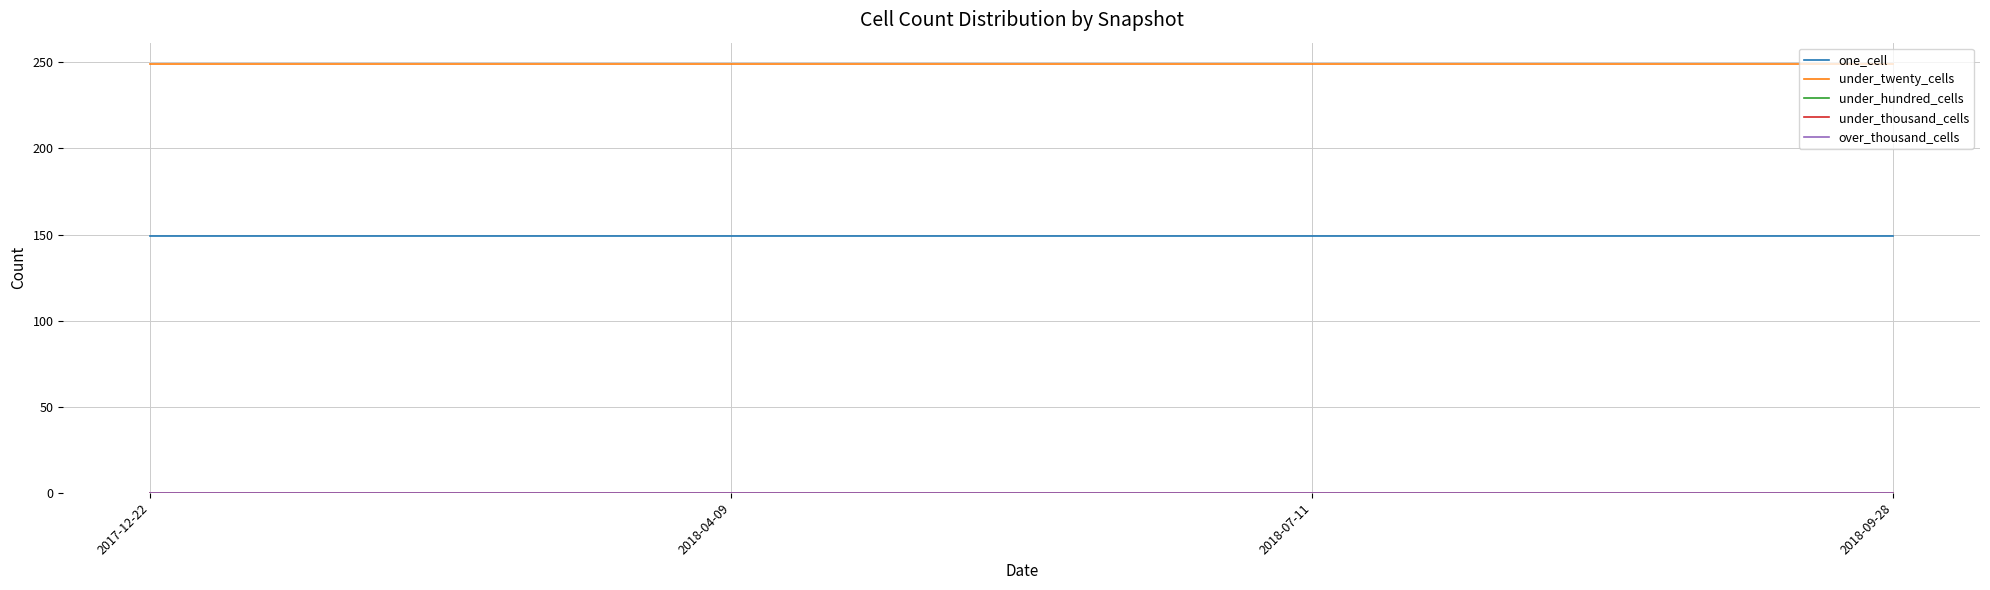

Rank the categories by under_twenty_cells value from highest to lowest.

2017-12-22, 2018-04-09, 2018-07-11, 2018-09-28